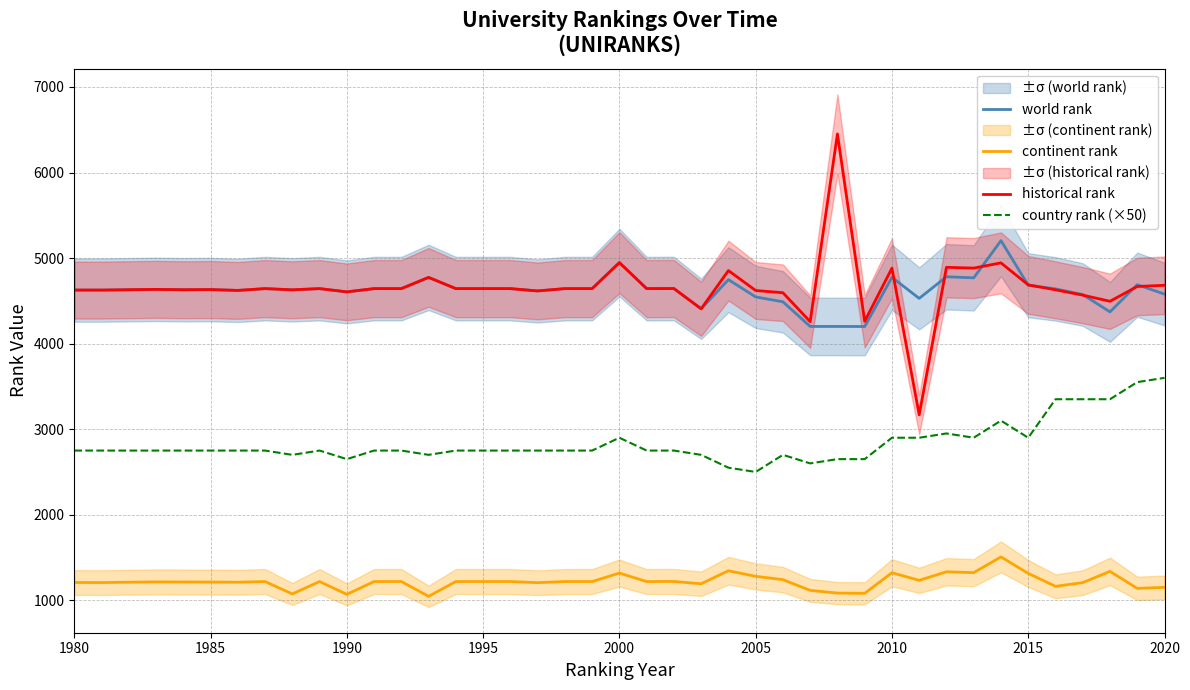

List the series in order of their peak value, lowest first.

continent rank, country rank (×50), world rank, historical rank